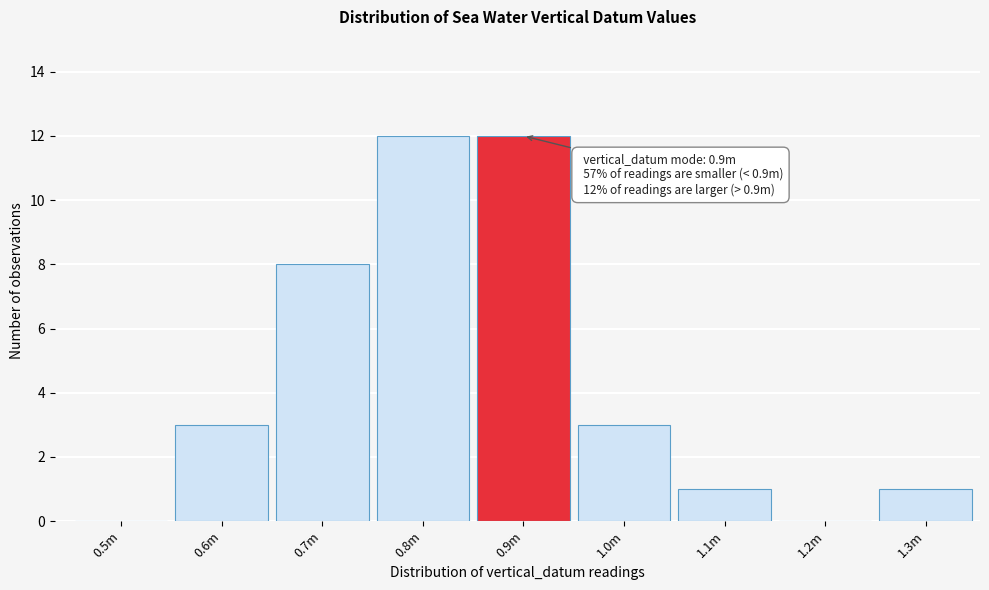

Reading right to left, list all the values displayed in this chart.

1.3m=1	1.2m=0	1.1m=1	1.0m=3	0.9m=12	0.8m=12	0.7m=8	0.6m=3	0.5m=0